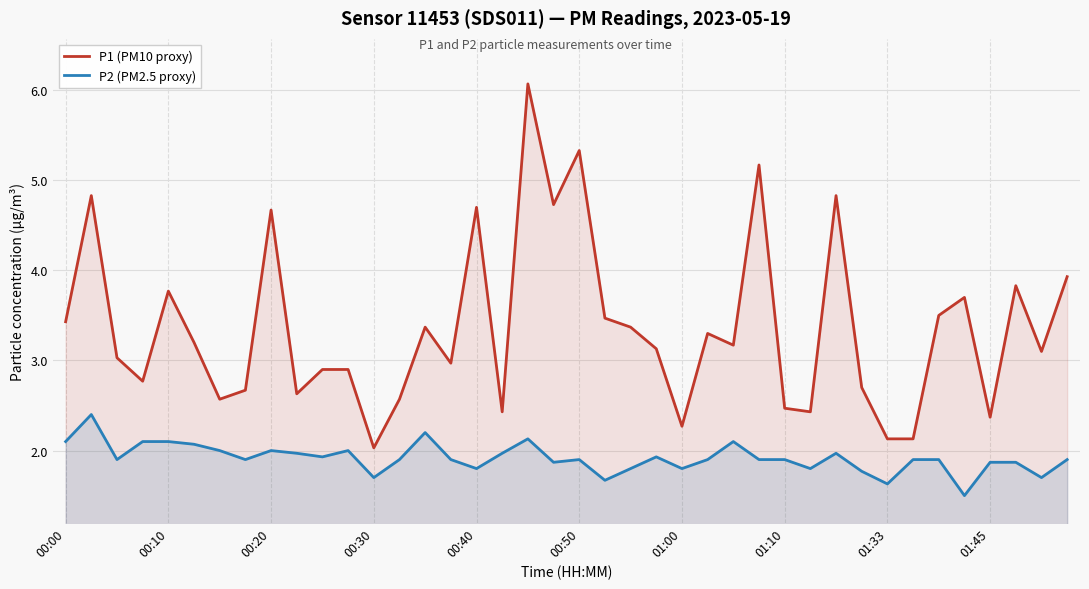

Rank the series at 22 from lowest to highest value.

P2 (PM2.5 proxy), P1 (PM10 proxy)